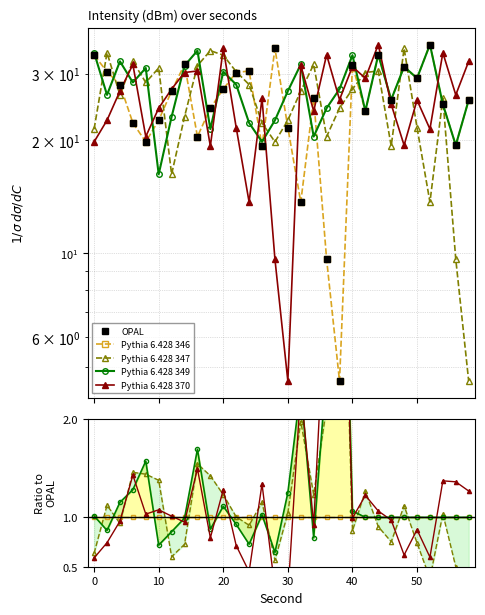

Is the value of Pythia 6.428 370 at 14 greater than the value of Pythia 6.428 347 at 14?

No